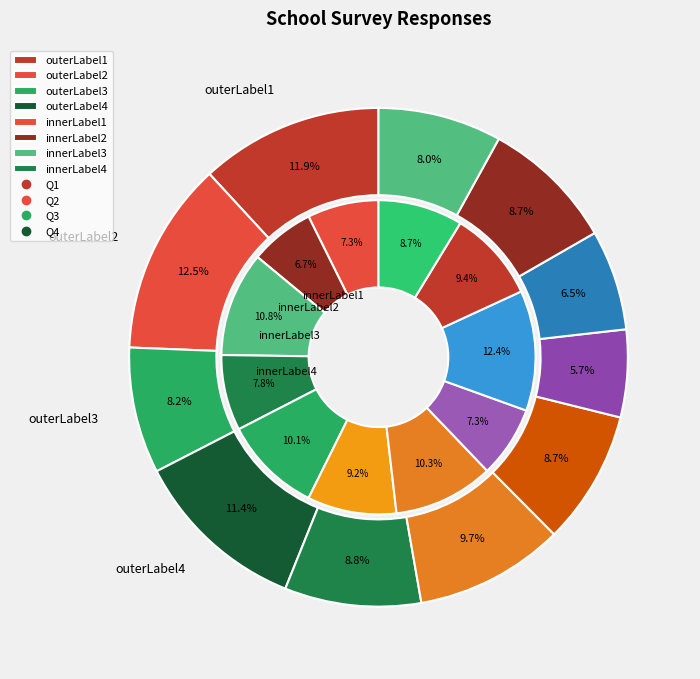

How many slices are in this pie chart?

11